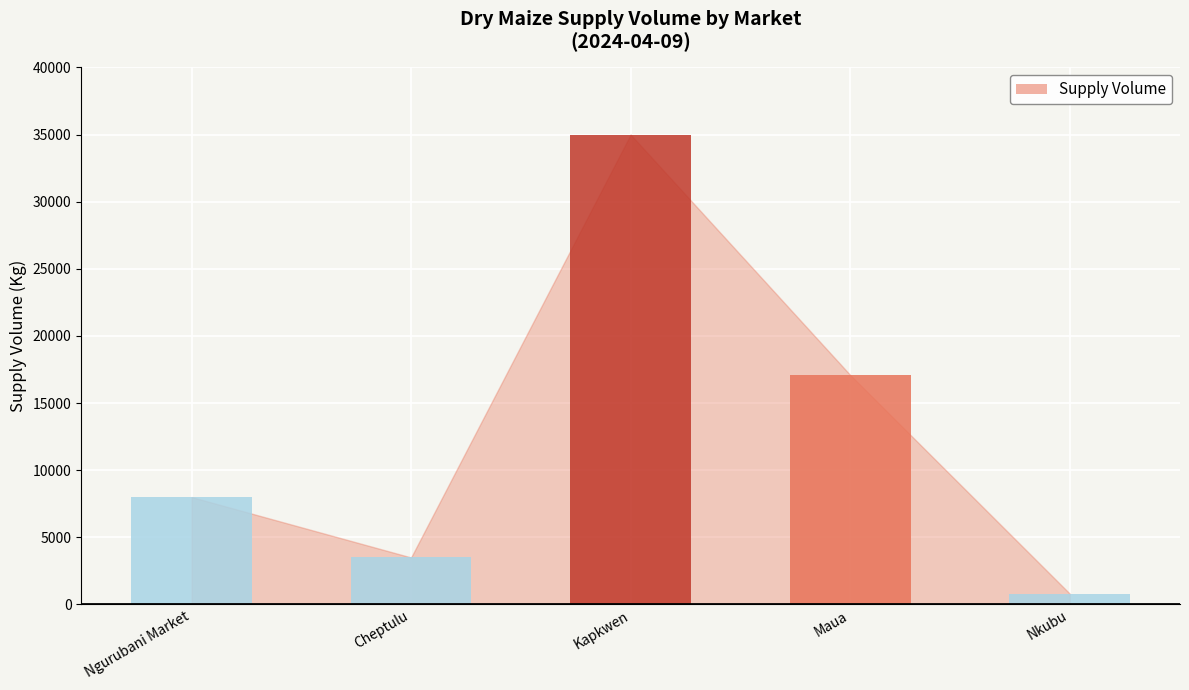

What is the average value?

12882